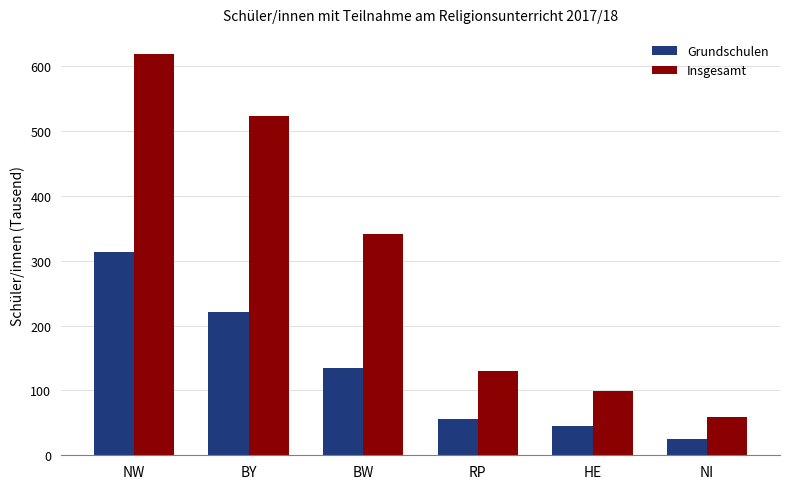

At which category is the sum across all series the highest?

NW